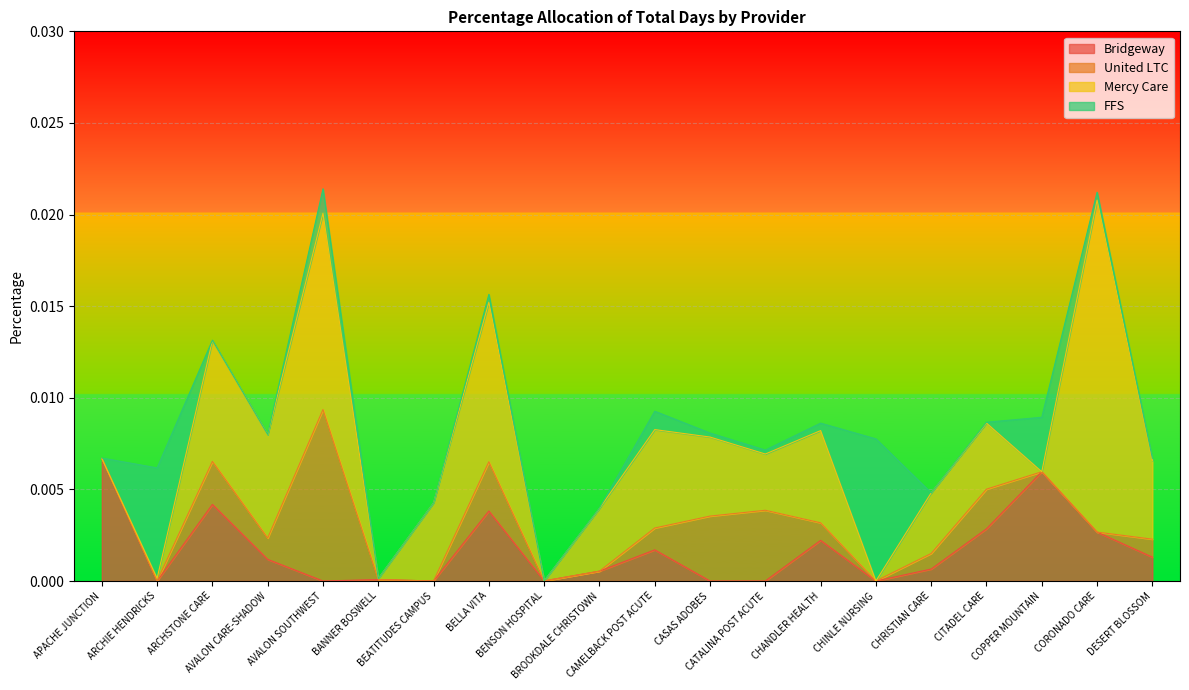

Which has a higher value, BROOKDALE CHRISTOWN or ARCHIE HENDRICKS?

BROOKDALE CHRISTOWN